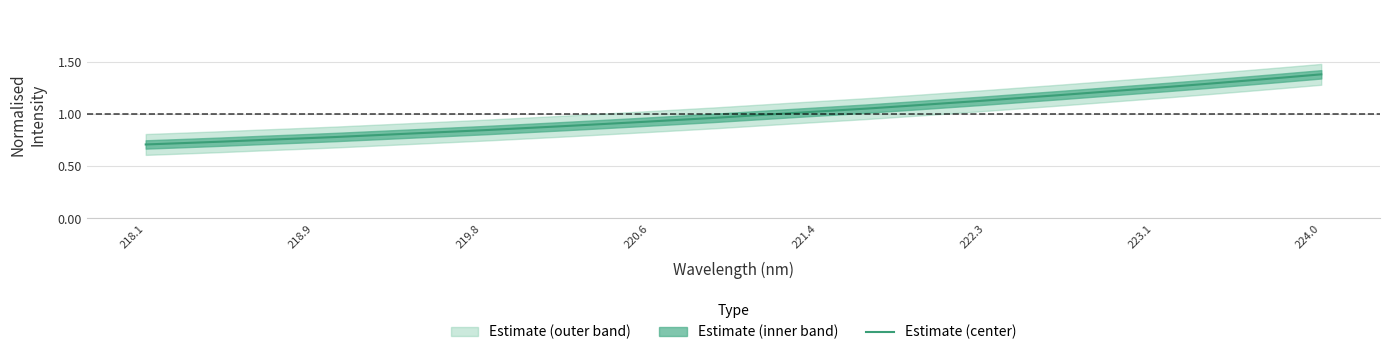

What is the difference between the second highest and second lowest values?

0.6